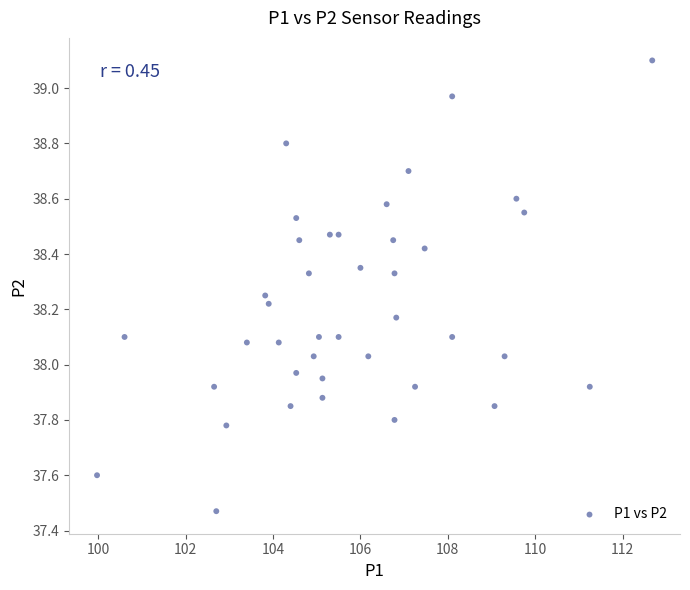

What is the range of X values (max minus min)?

12.7